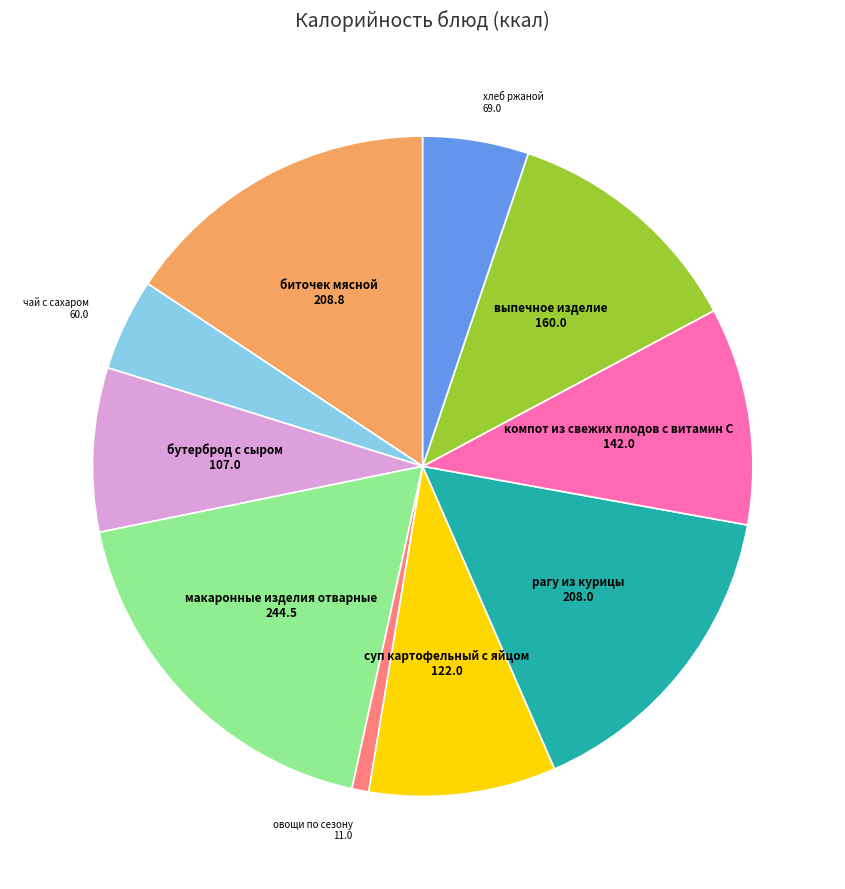

Count the number of slices in the pie.

10